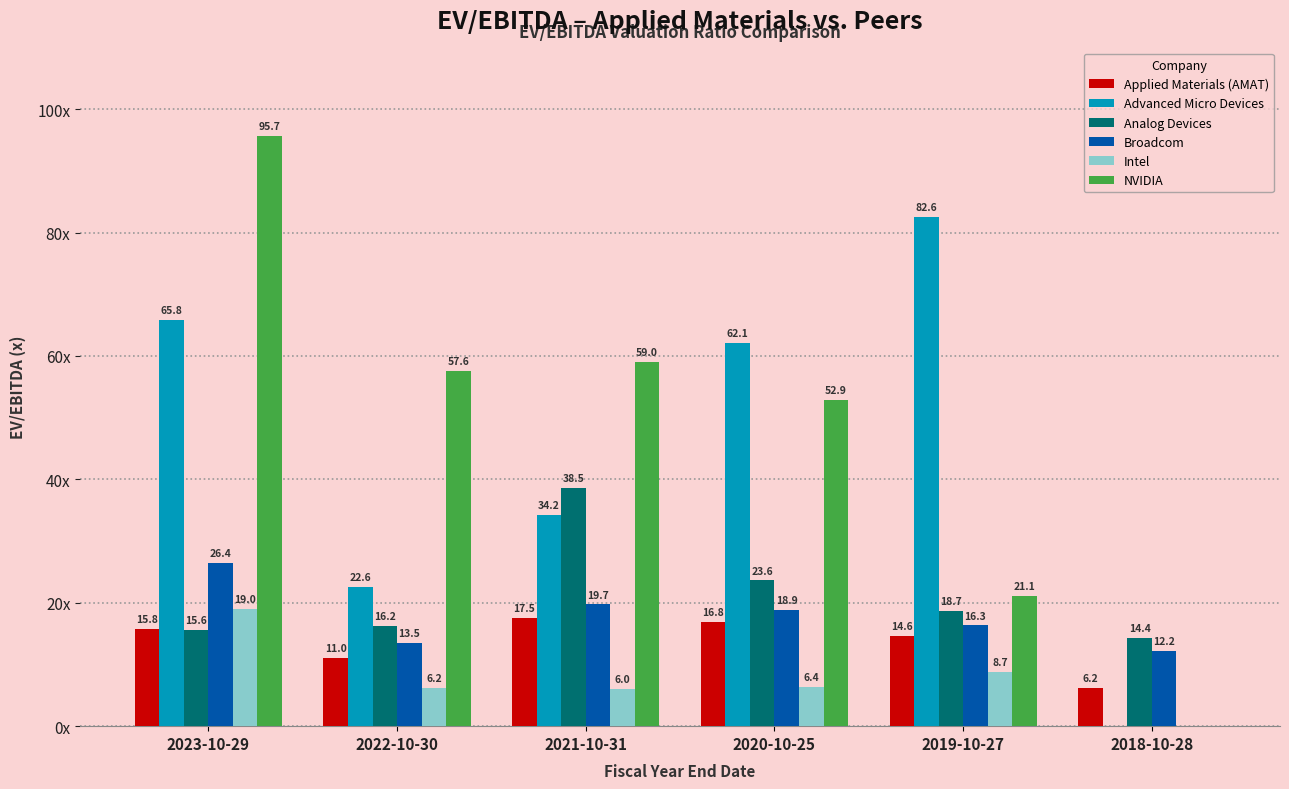

What are all the series names shown in the legend?

Applied Materials (AMAT), Advanced Micro Devices, Analog Devices, Broadcom, Intel, NVIDIA